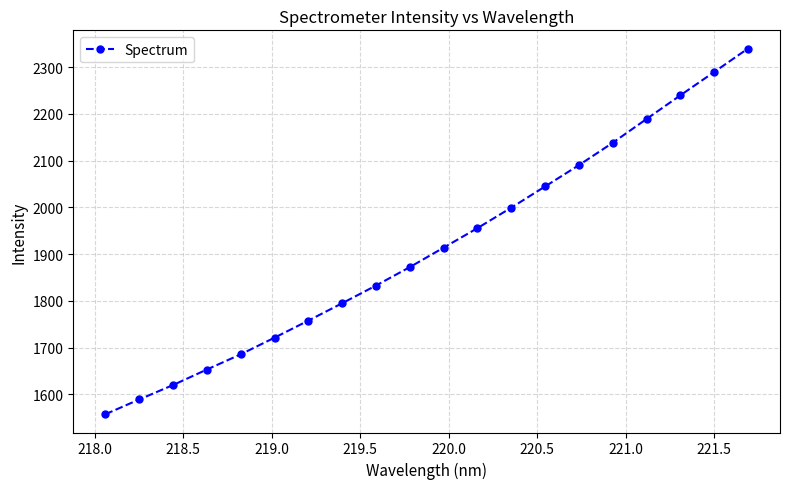

What is the difference between the second highest and minimum values?

731.8